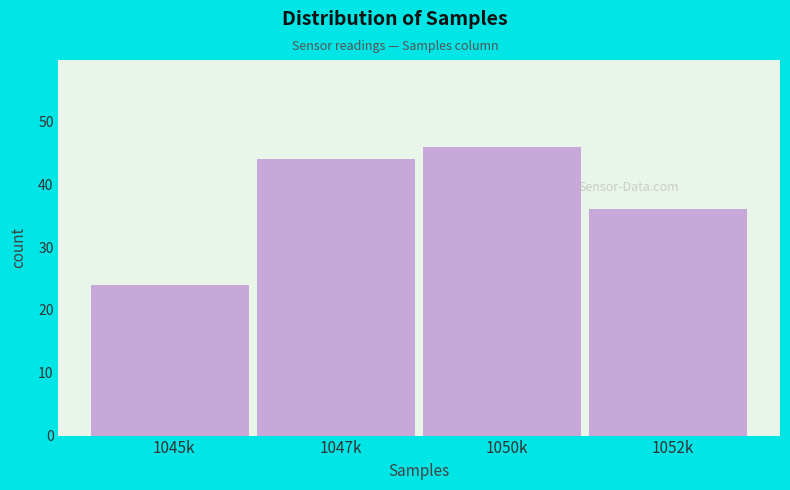

Reading left to right, list all the values displayed in this chart.

1045k=24	1047k=44	1050k=46	1052k=36